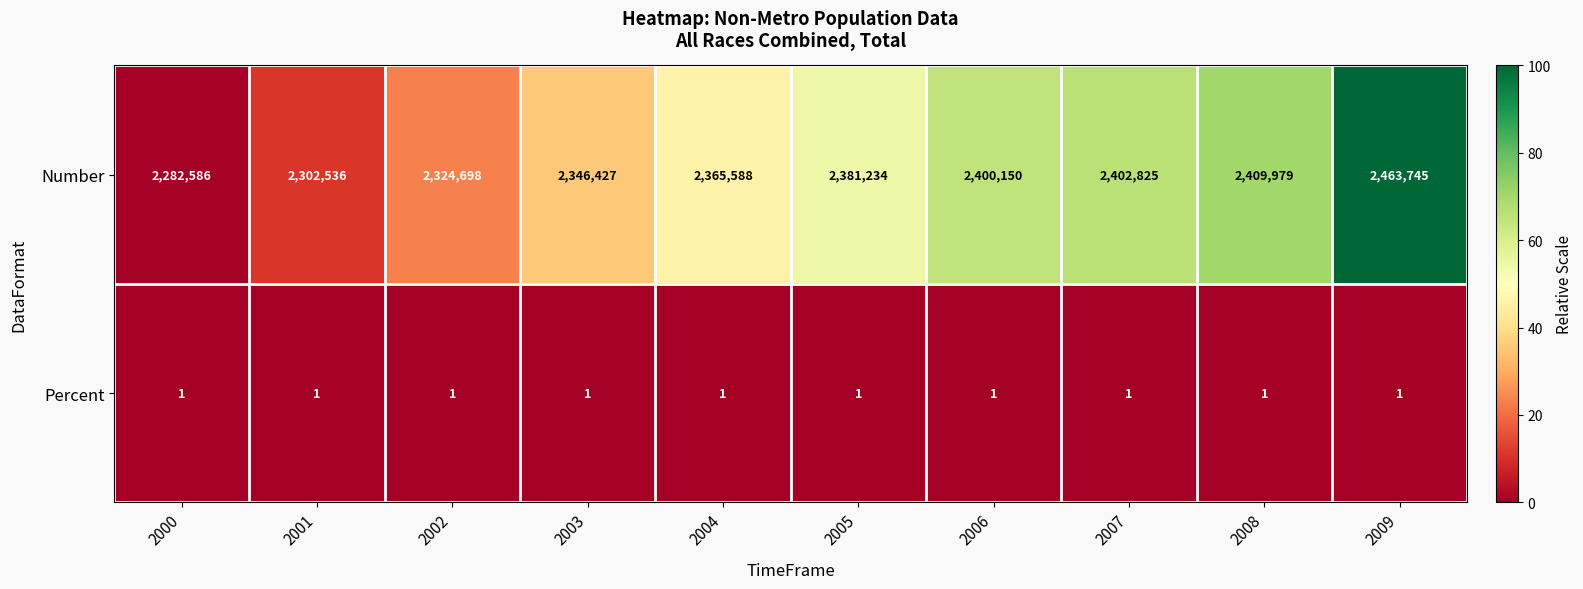

Rank the series by their maximum value, from highest to lowest.

Number, Percent